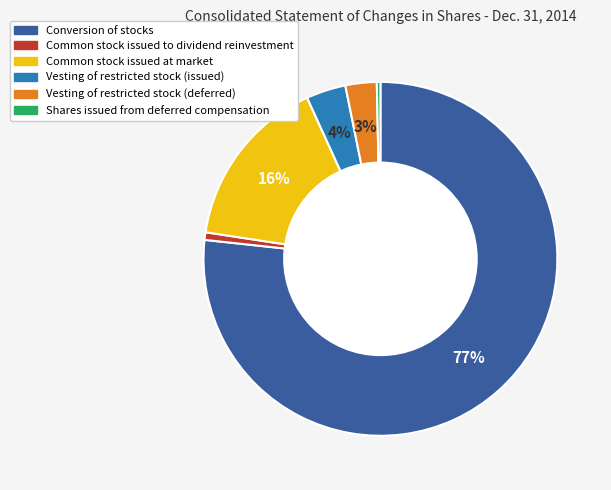

To the nearest percent, what is the difference between the Vesting of restricted stock (deferred) and Common stock issued at market slice percentages?

13%